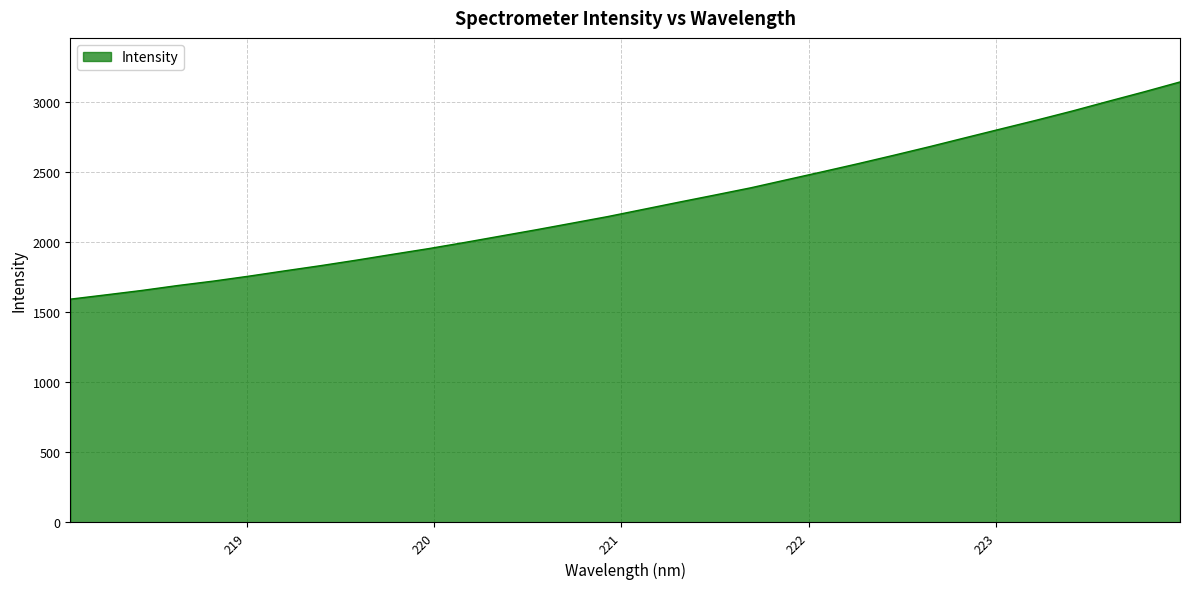

What is the greatest value displayed?

3140.6